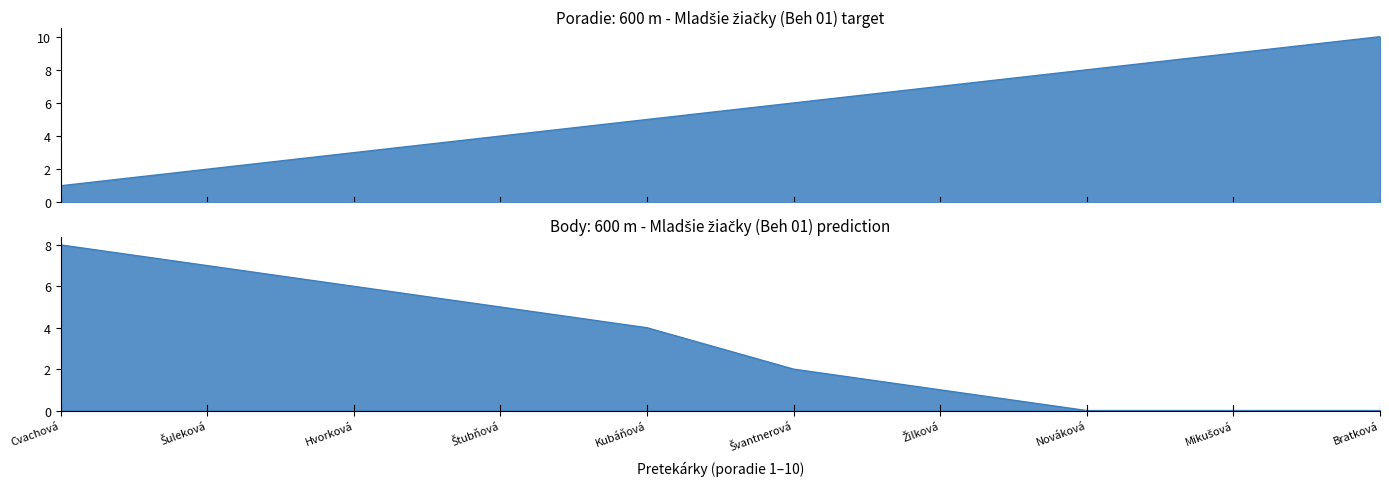

How many series are shown in this chart?

2